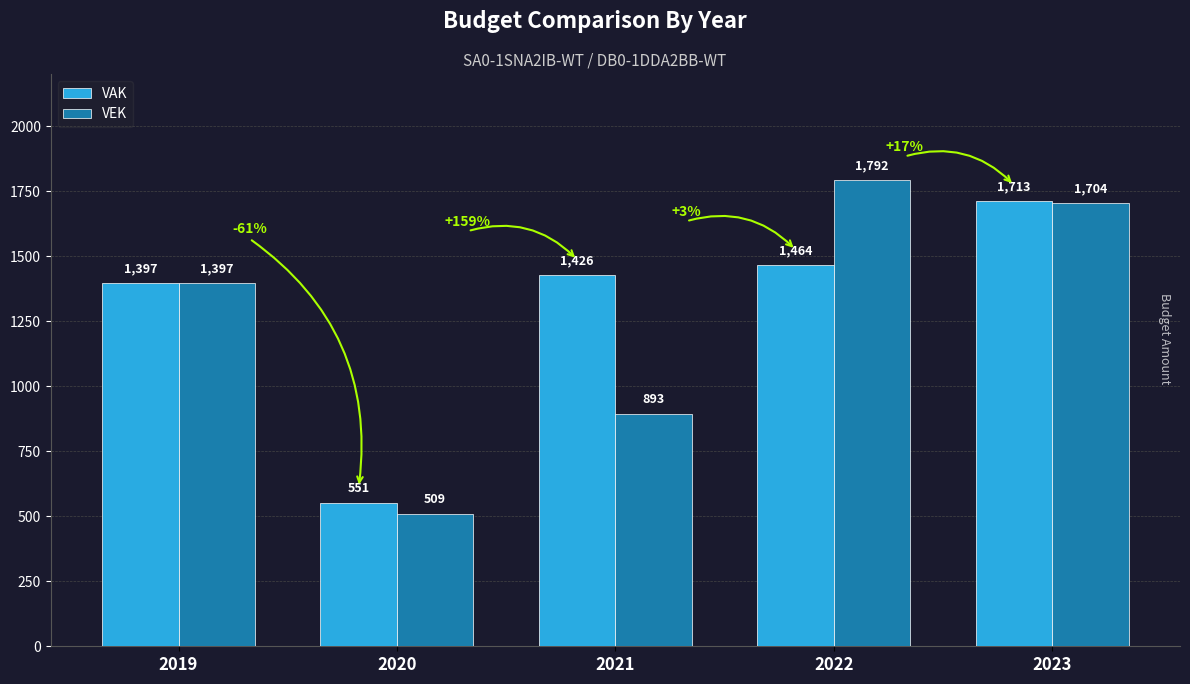

Is the value of VEK at 2022 greater than the value of VAK at 2022?

Yes